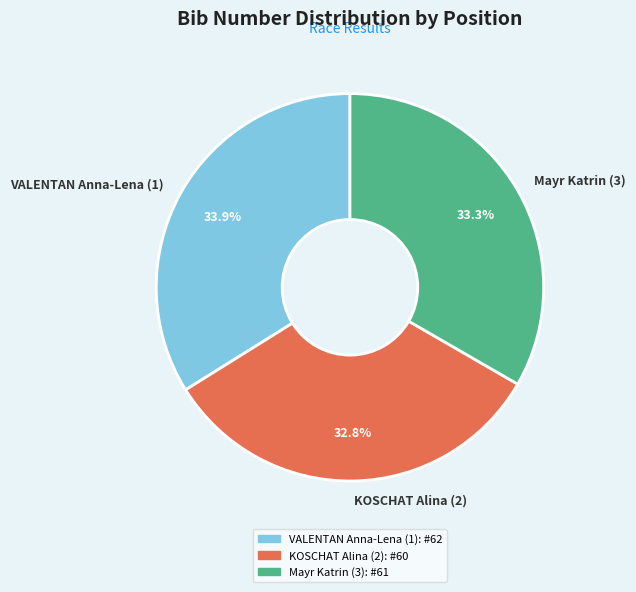

To the nearest percent, what is the combined percentage of VALENTAN Anna-Lena (1) and Mayr Katrin (3)?

67%